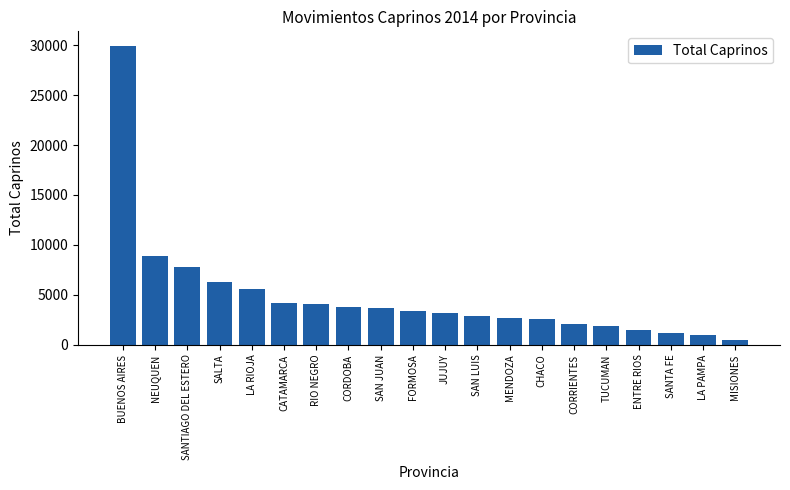

At which label does the data first exceed 3400?

BUENOS AIRES